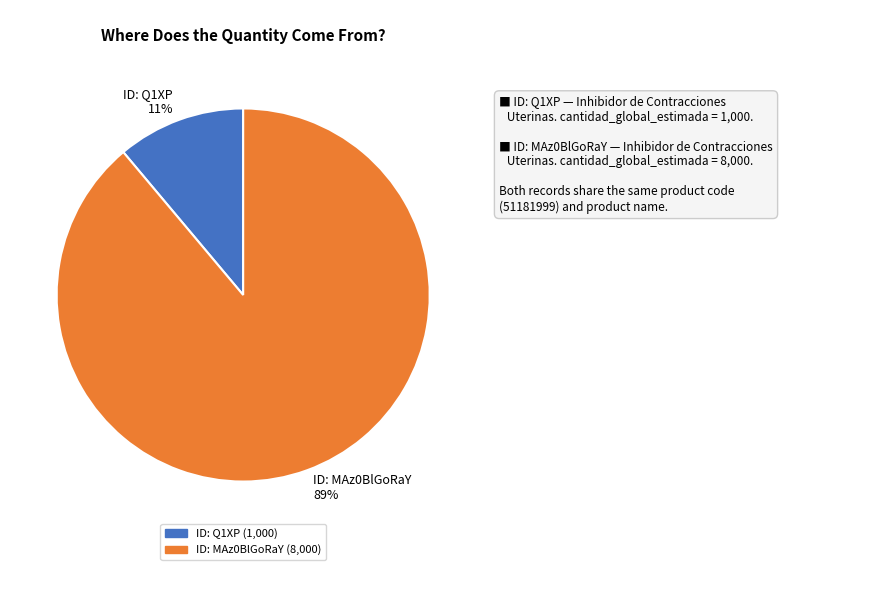

To the nearest percent, what portion does ID: Q1XP represent?

11%